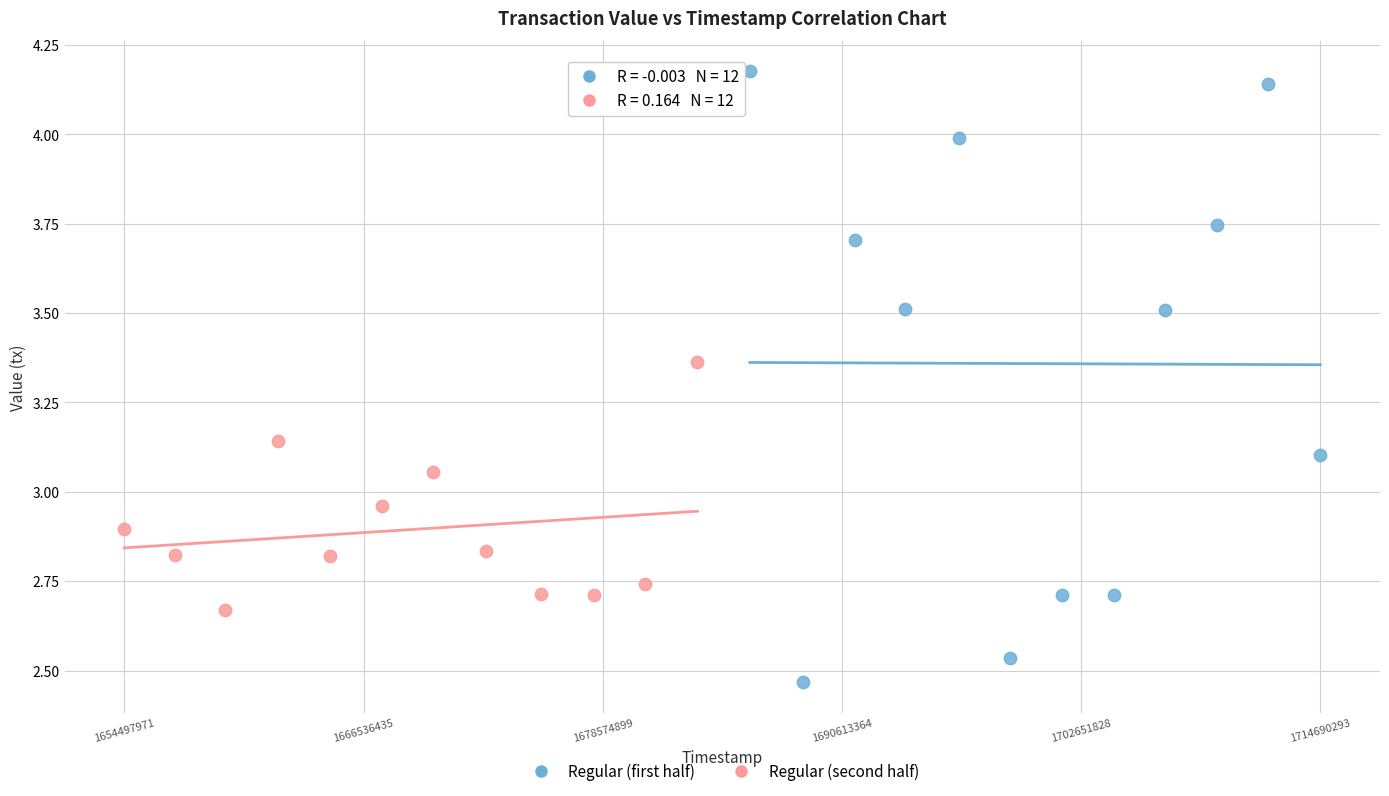

Which series has the largest Y range (max minus min)?

Regular (first half)